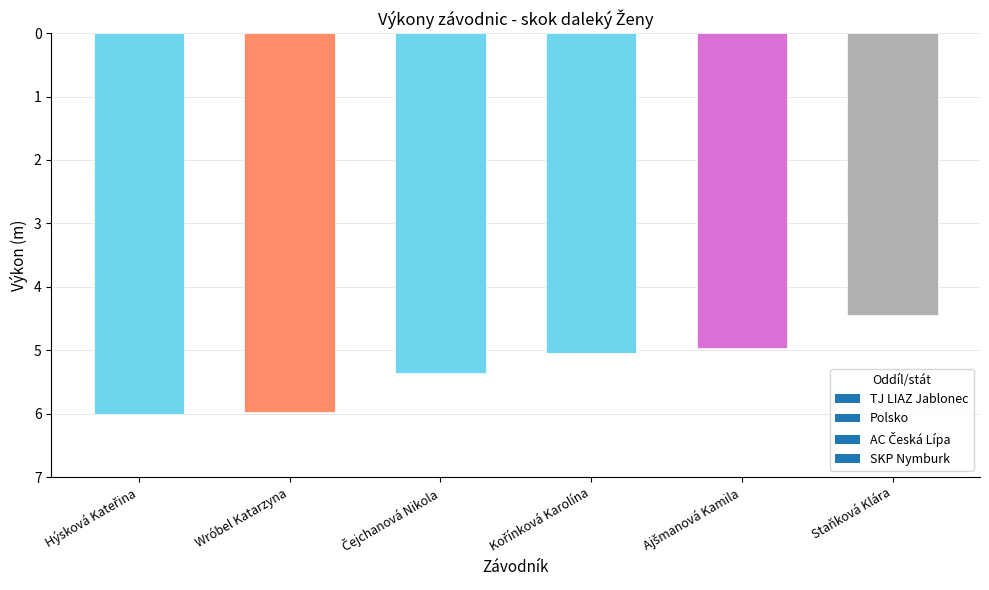

The chart shows a value of -8.7 at Ajšmanová Kamila. True or false?

False